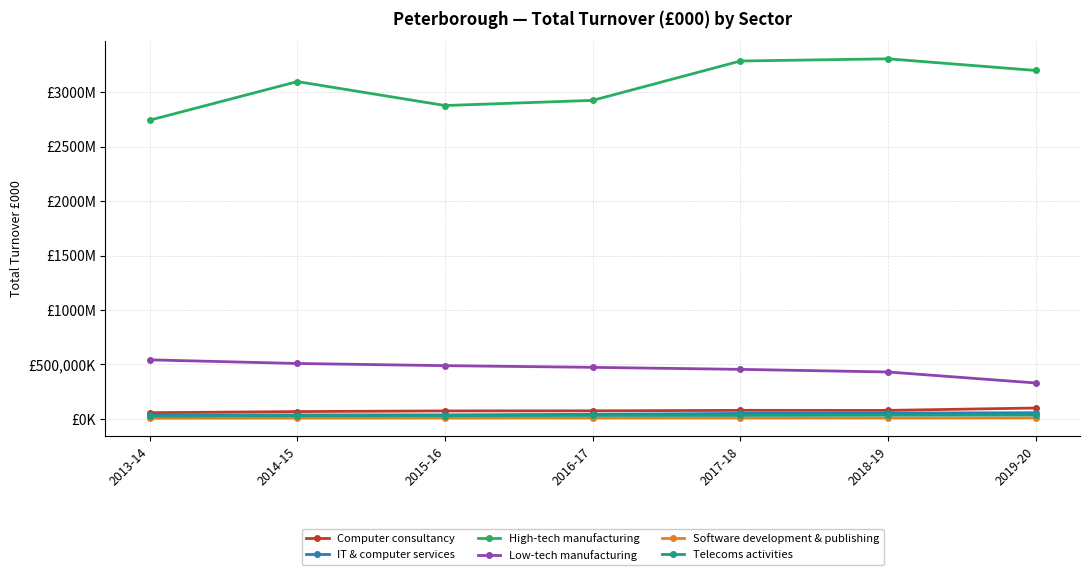

What are all the series names shown in the legend?

Computer consultancy, IT & computer services, High-tech manufacturing, Low-tech manufacturing, Software development & publishing, Telecoms activities